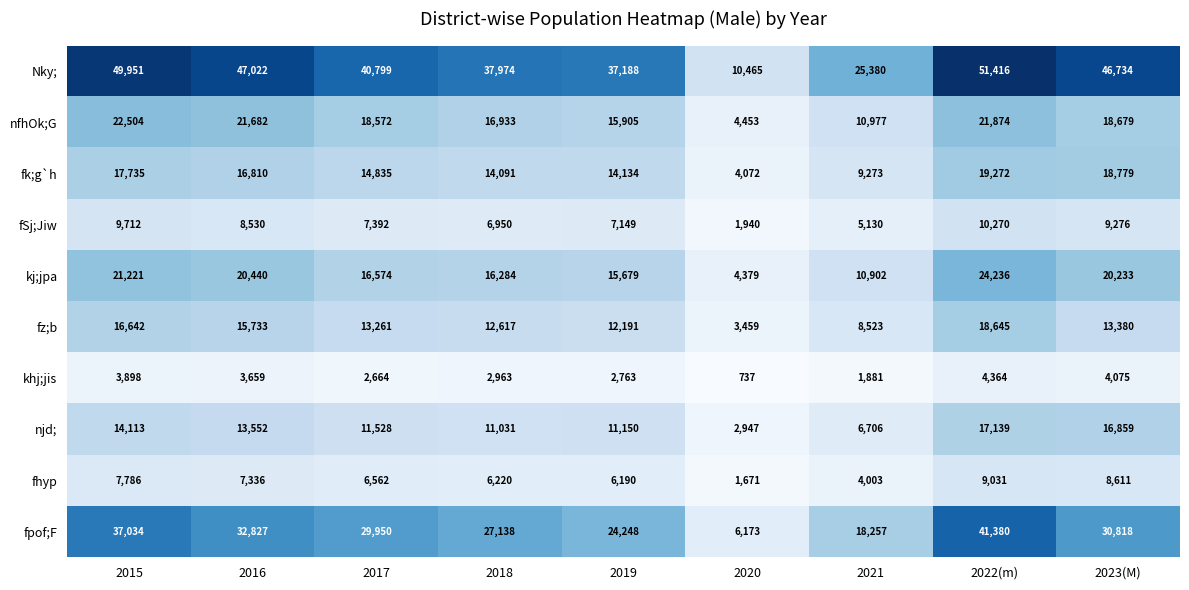

What is the maximum value for fSj;Jiw?

10270